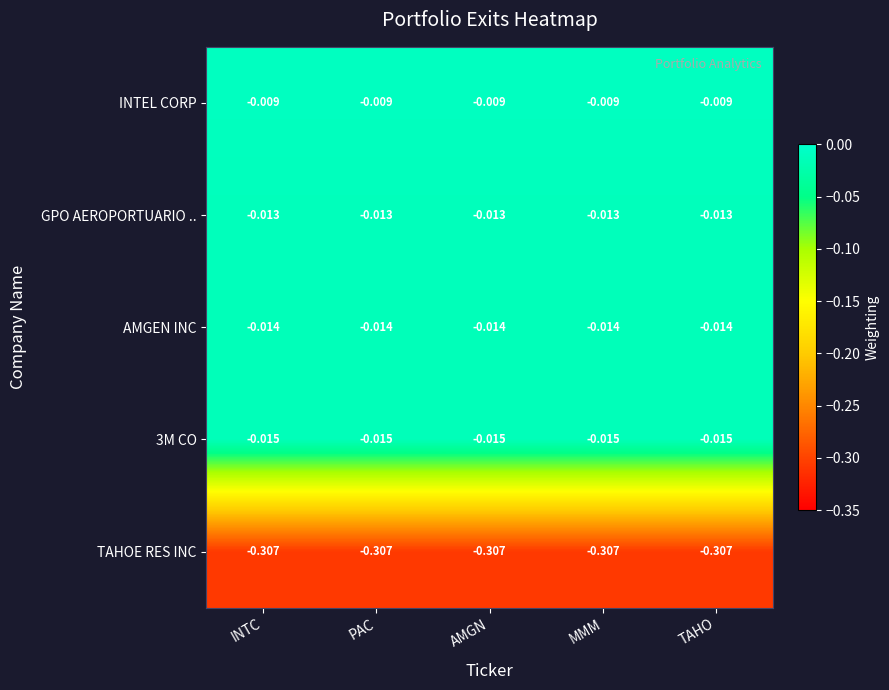

How many categories are shown in the chart?

5